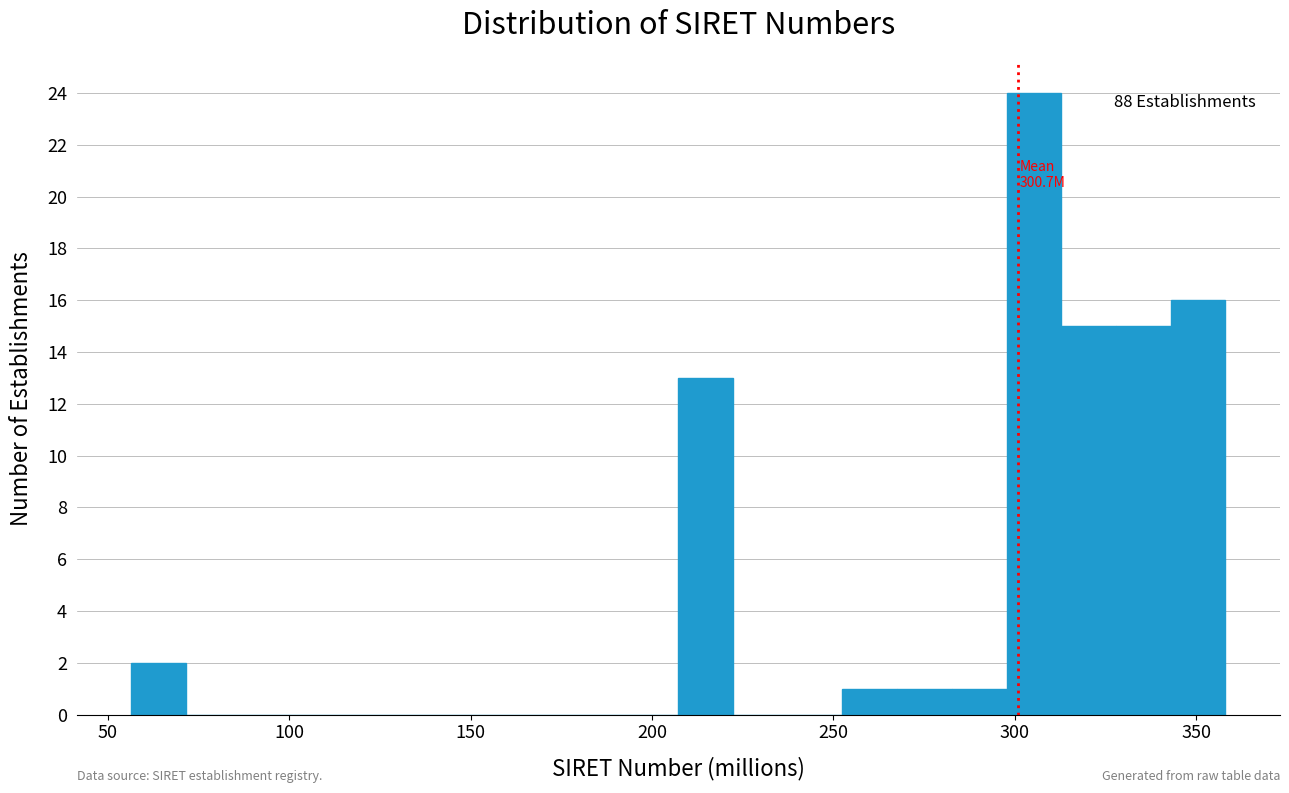

Around what value on the x-axis is the tallest bar? Give the approximate position of its centre, as read against the axis.

305